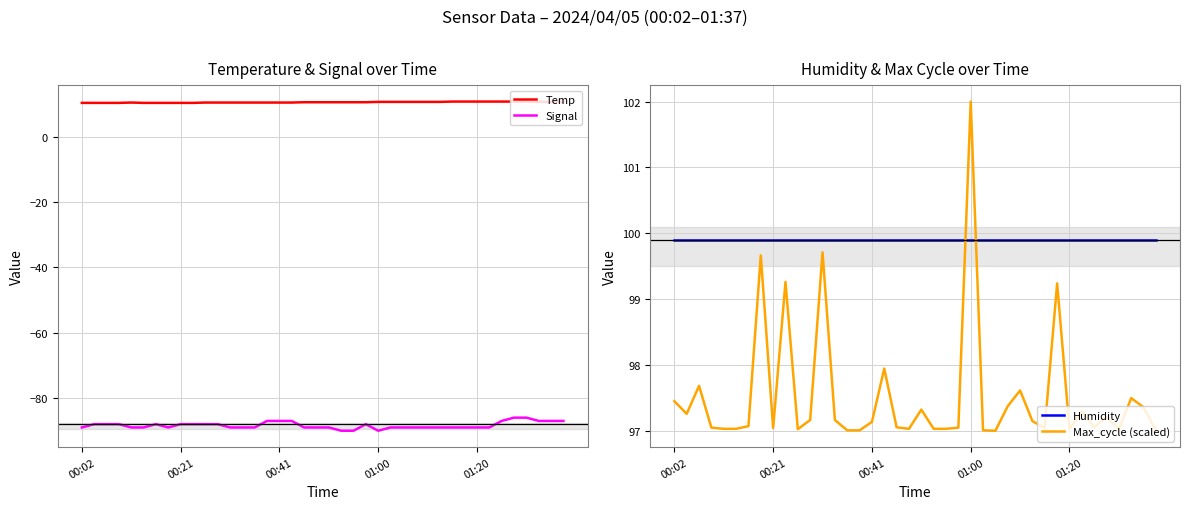

Which series has the largest total across all categories?

Humidity